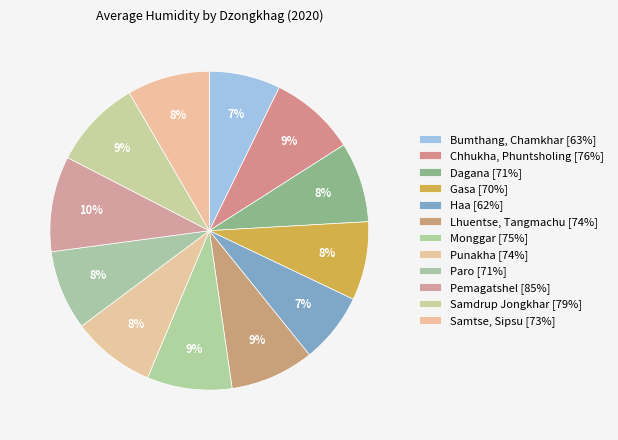

Does Bumthang, Chamkhar represent more than half of the total?

No